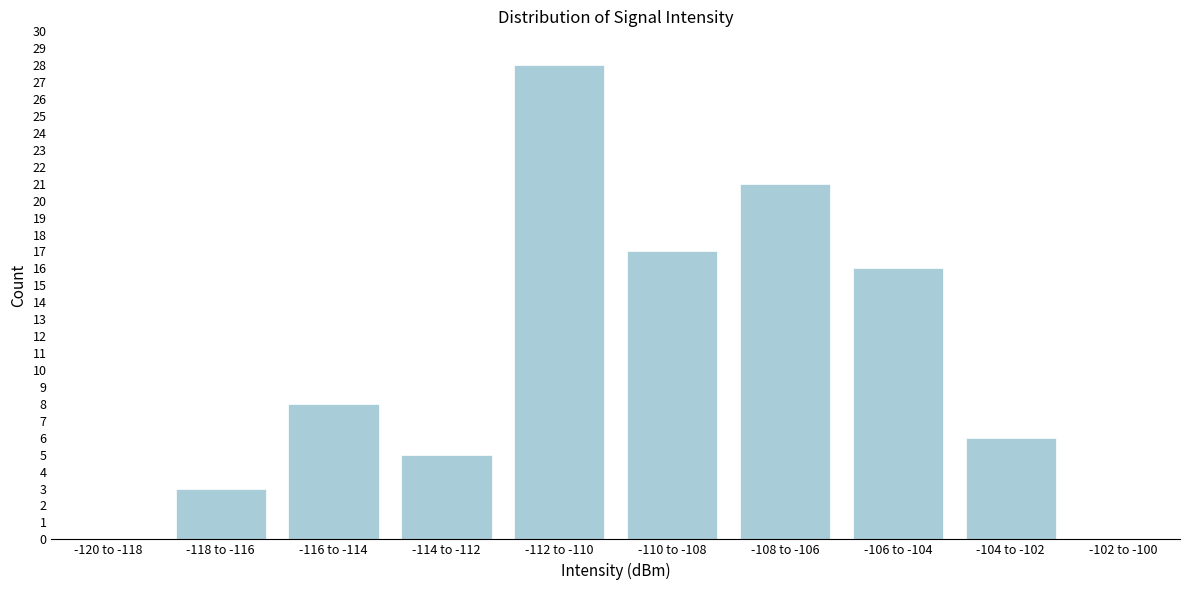

Reading right to left, transcribe all the data shown in this chart.

-102 to -100=0	-104 to -102=6	-106 to -104=16	-108 to -106=21	-110 to -108=17	-112 to -110=28	-114 to -112=5	-116 to -114=8	-118 to -116=3	-120 to -118=0